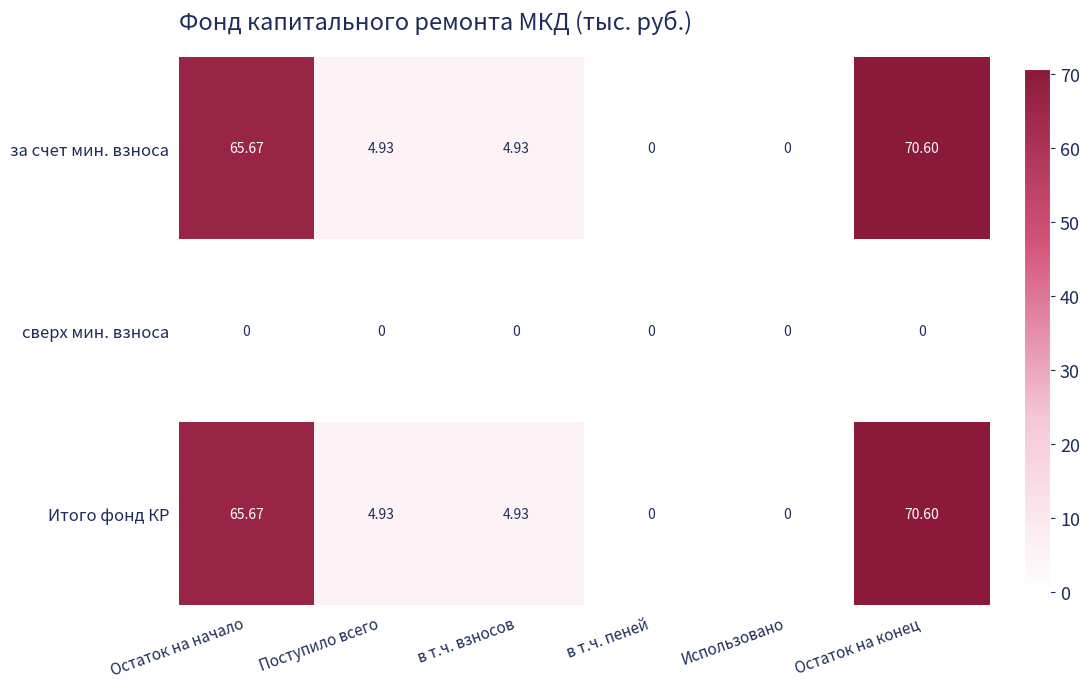

At which category is the sum across all series the highest?

Остаток на конец